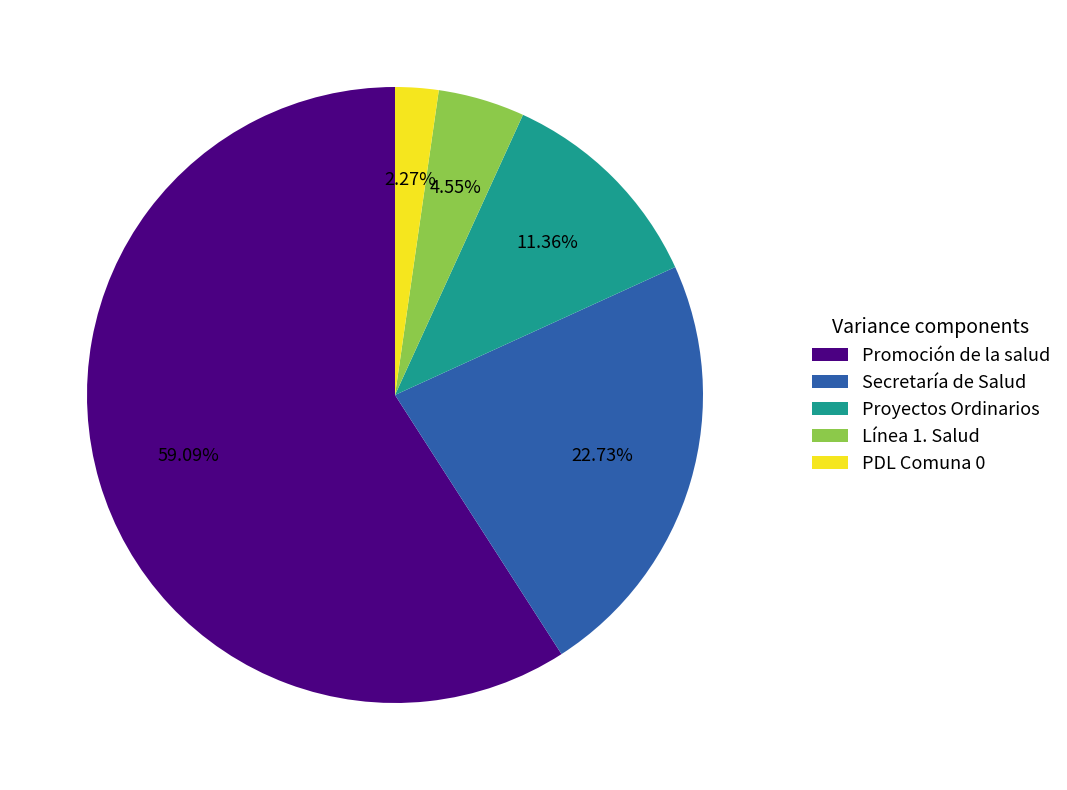

Rank the categories by value from lowest to highest.

PDL Comuna 0, Línea 1. Salud, Proyectos Ordinarios, Secretaría de Salud, Promoción de la salud